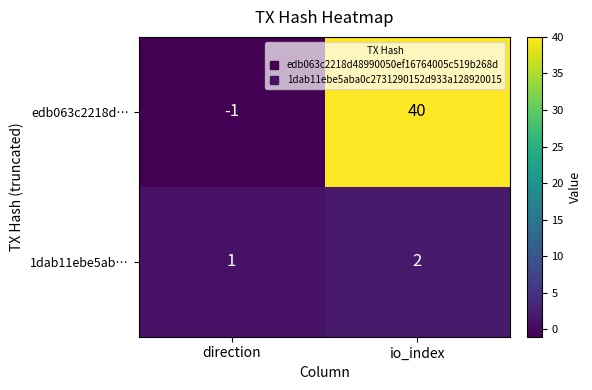

Reading left to right, what are all the values shown in this chart?

edb063c2218d…: -1	40
1dab11ebe5ab…: 1	2